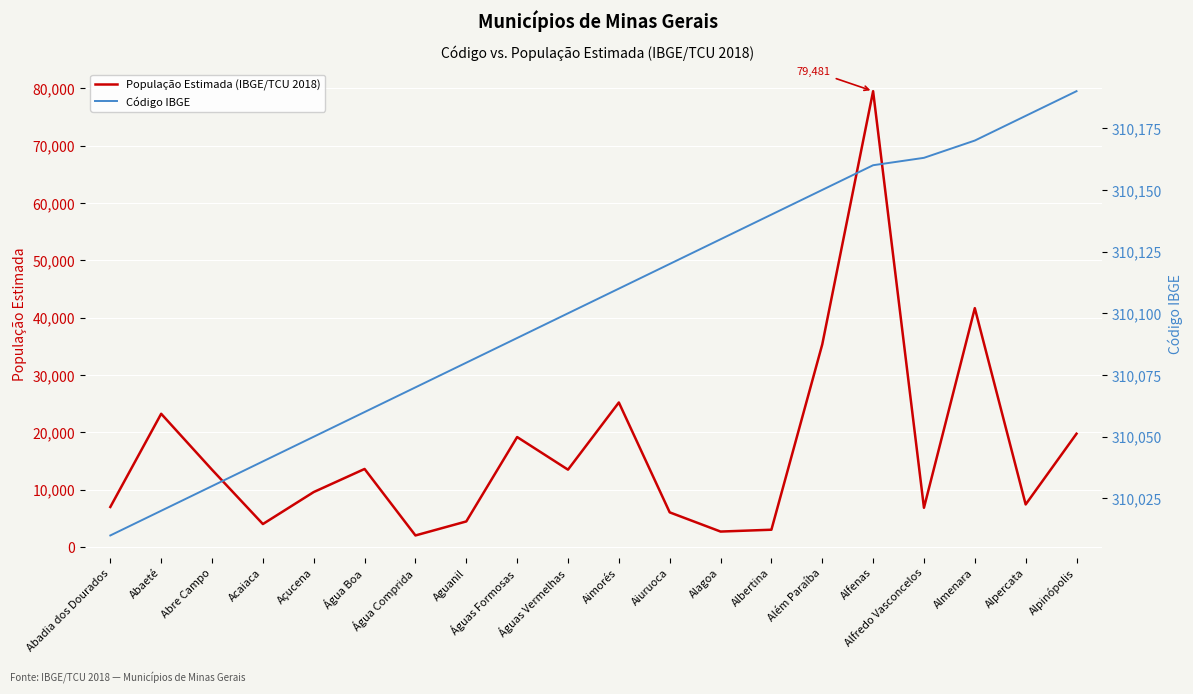

What is the difference between the maximum and minimum values in the População Estimada (IBGE/TCU 2018) series?

77476